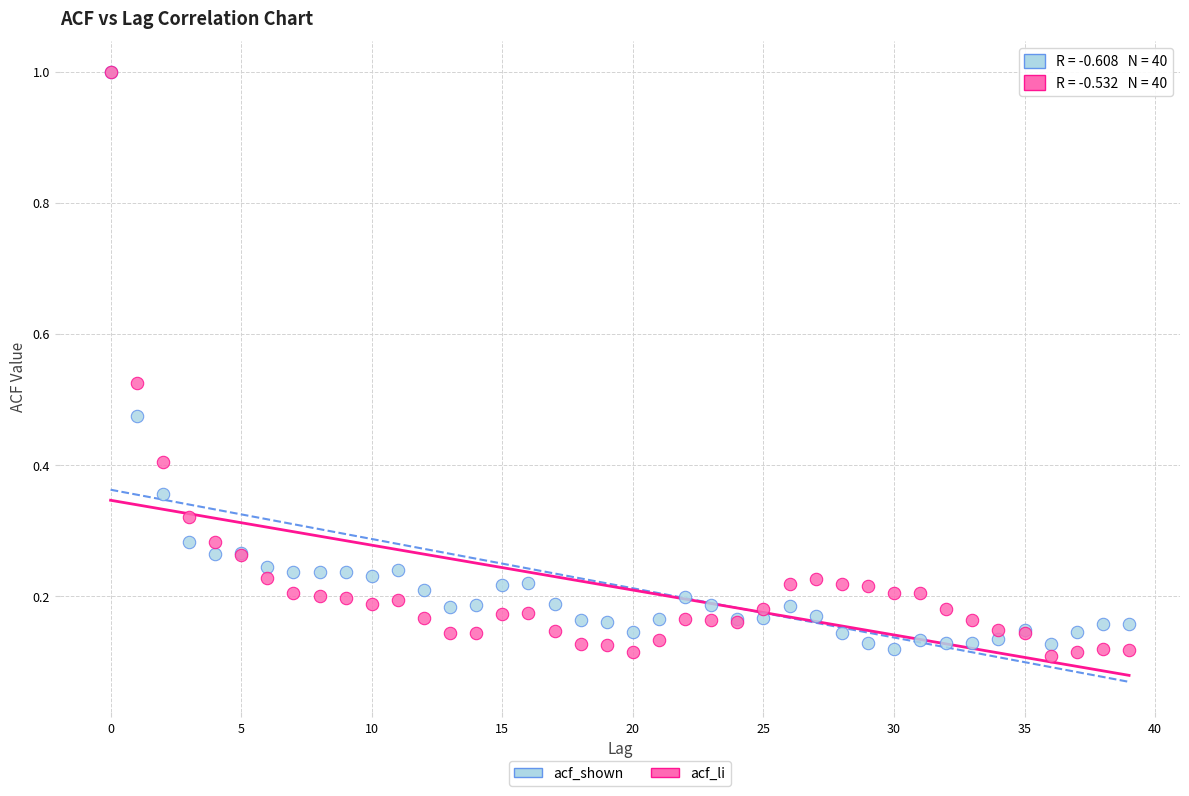

What are all the series names shown in the legend?

acf_shown, acf_li